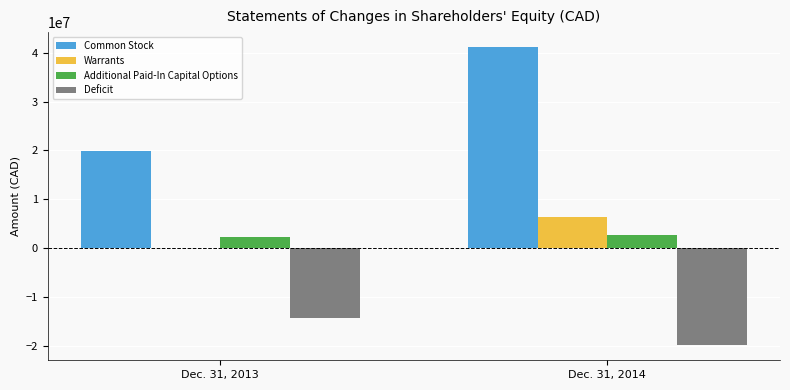

How many groups of bars are there?

2